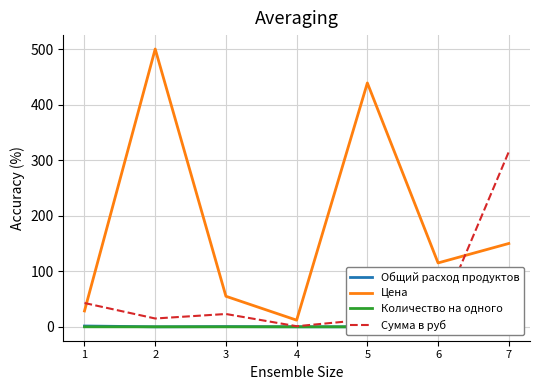

Which series has the widest spread of values?

Цена